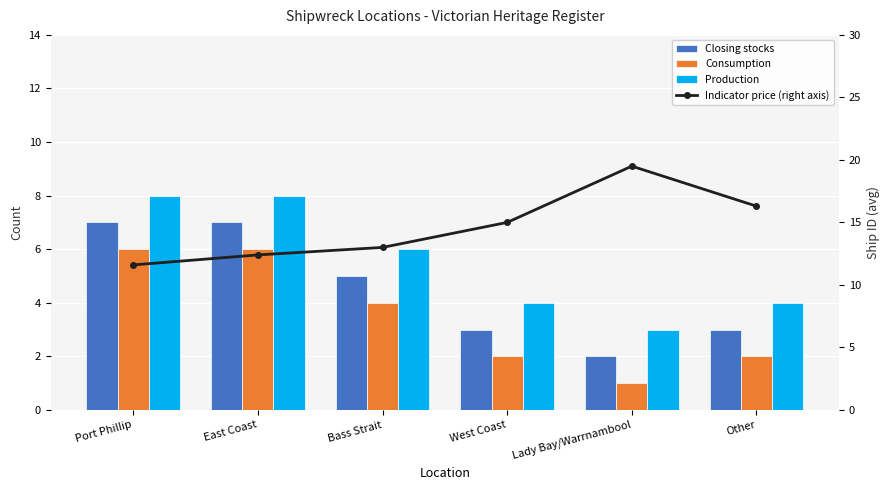

How many groups of bars are there?

6